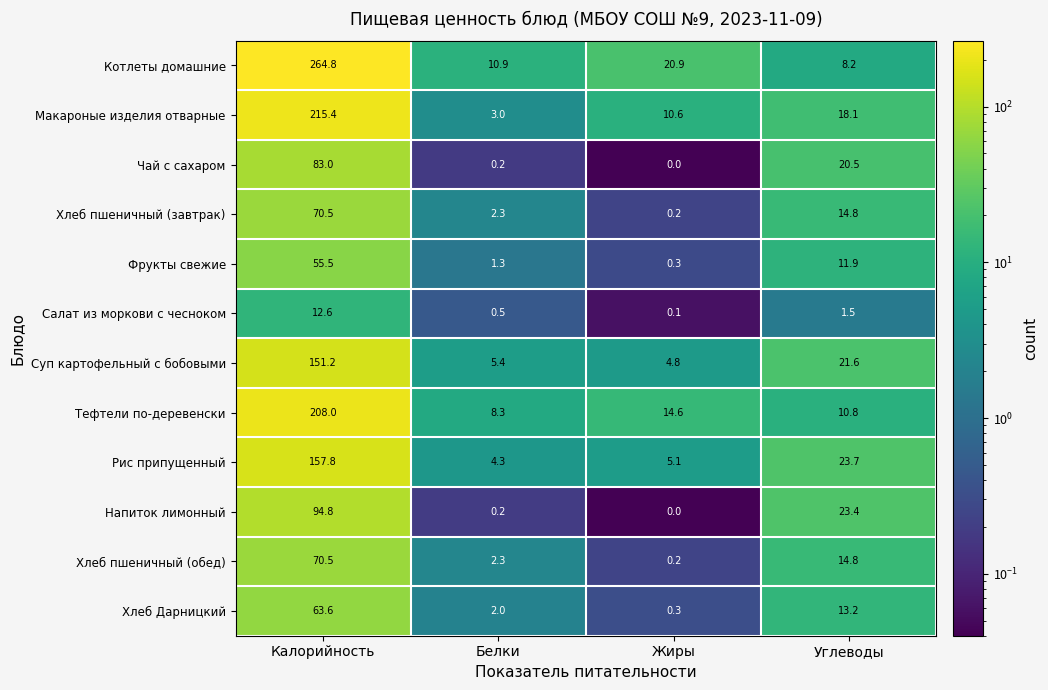

What is the difference between the second highest and second lowest values in the Рис припущенный series?

18.6